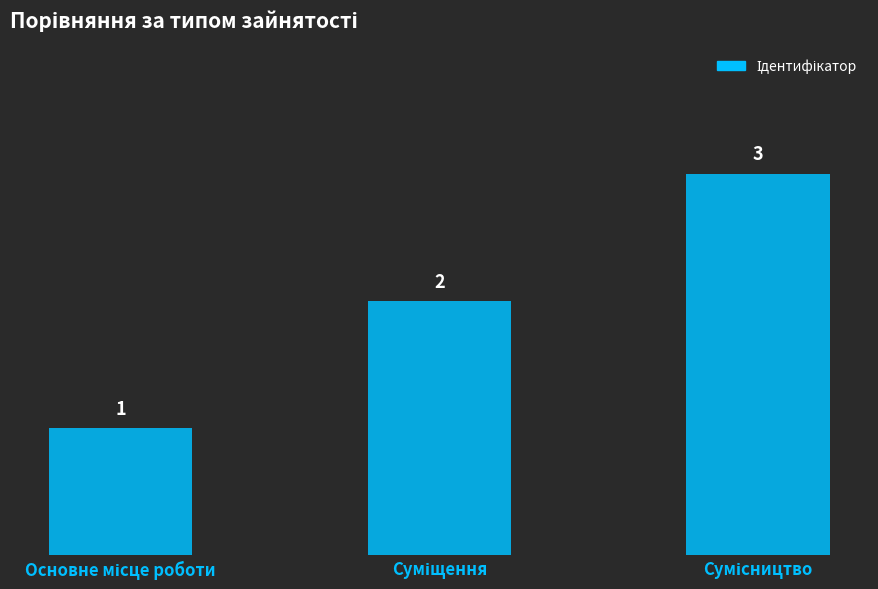

What is the sum of all values?

6